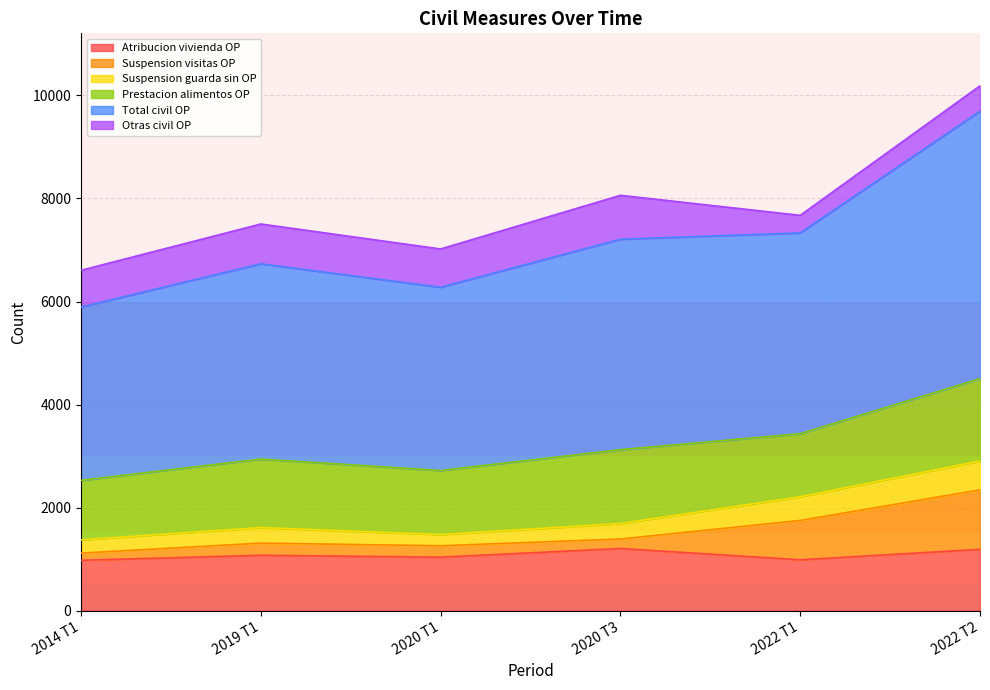

What is the difference between the highest and lowest values at 2022 T1?

6688